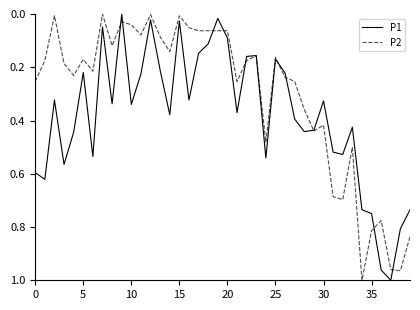

Which series has the largest total across all categories?

P1